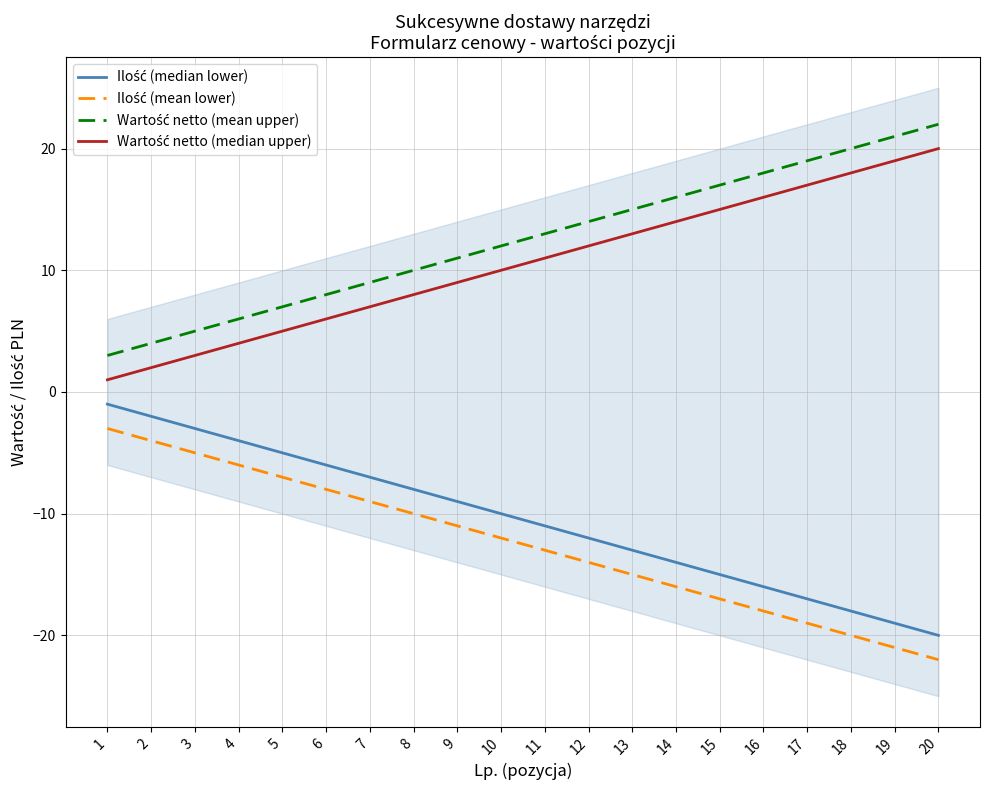

The value of Ilość (mean lower) at 11 is -6. True or false?

False